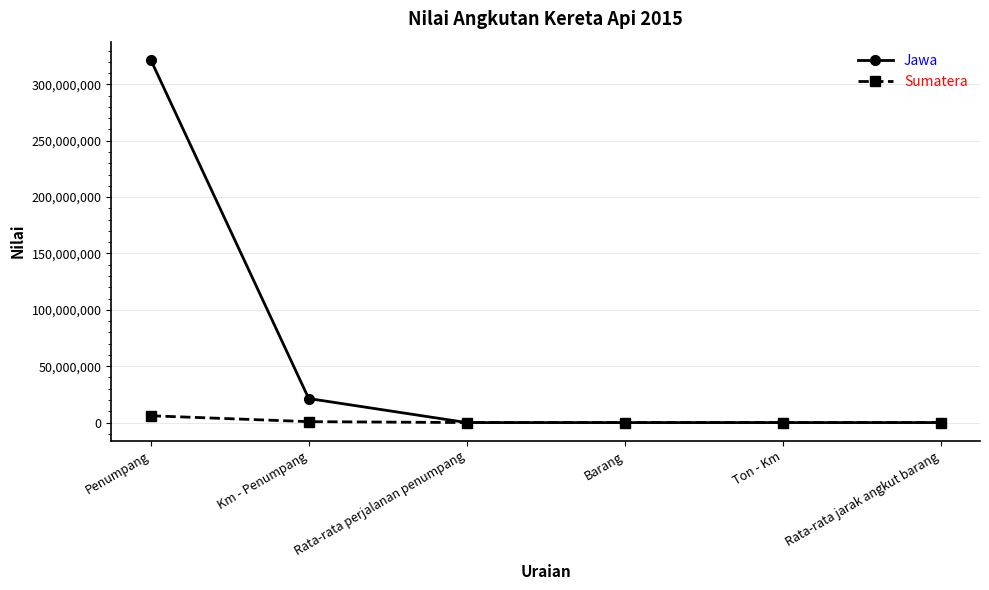

In Jawa, how many points are higher than both neighbors (excluding endpoints)?

1